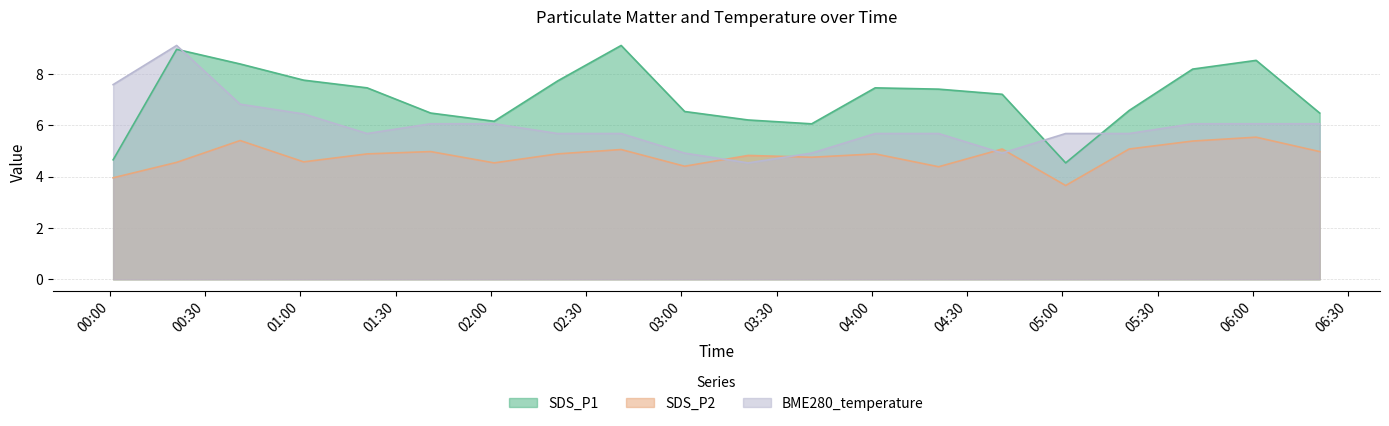

The SDS_P2 series shows 2.8 at 2023/07/28 02:01. True or false?

False